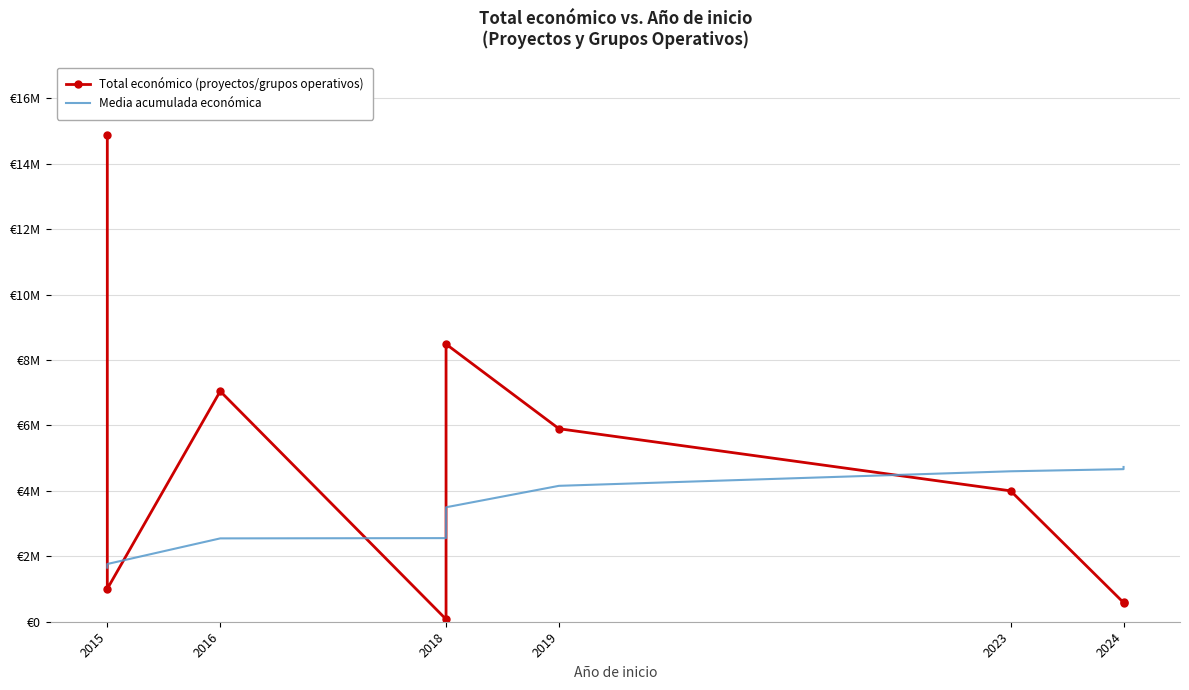

What is the sum of the Media acumulada económica values at 2015 and 2024?

6316136.1